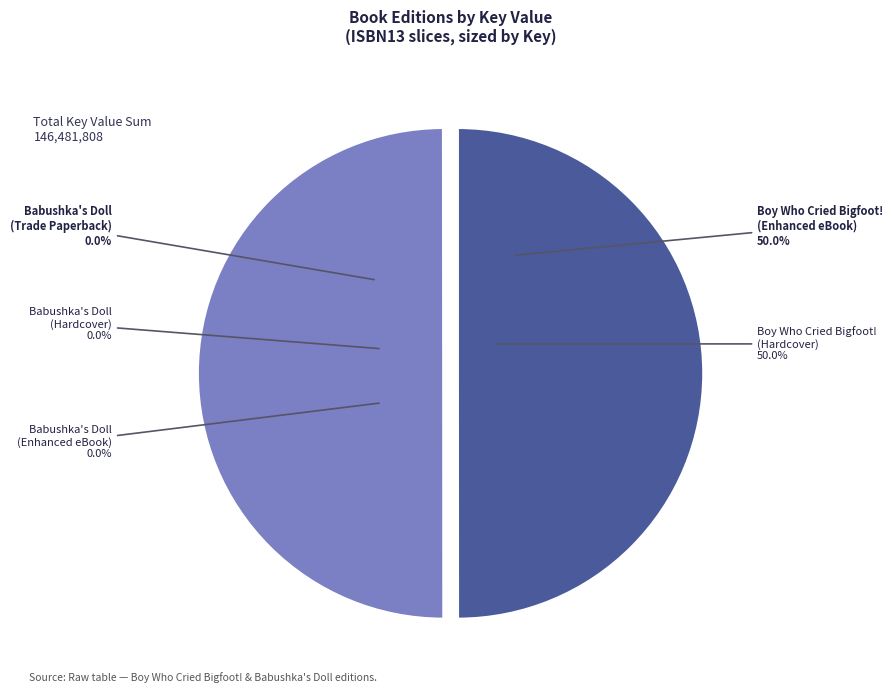

How much of the chart is everything except 9780689802553?

100.0%